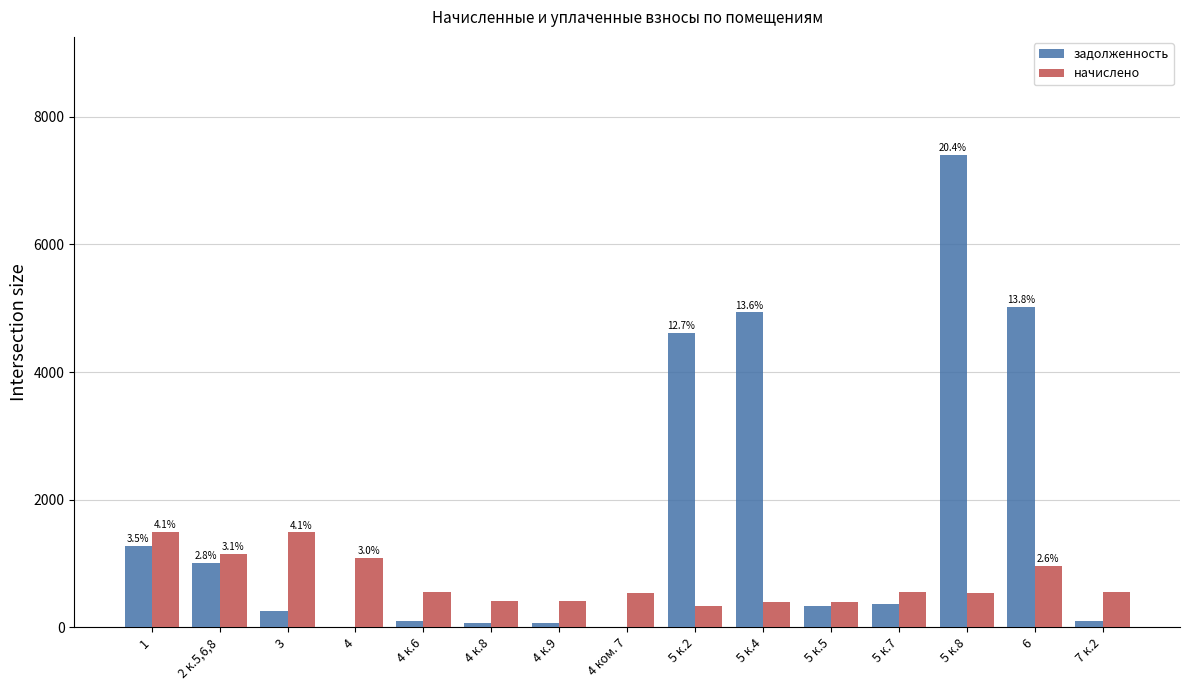

Is the value of начислено at 4 ком. 7 greater than the value of задолженность at 1?

No